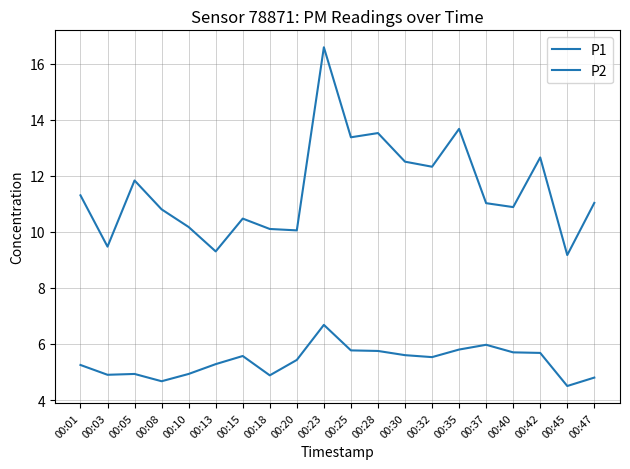

What is the minimum value for P2?

4.5